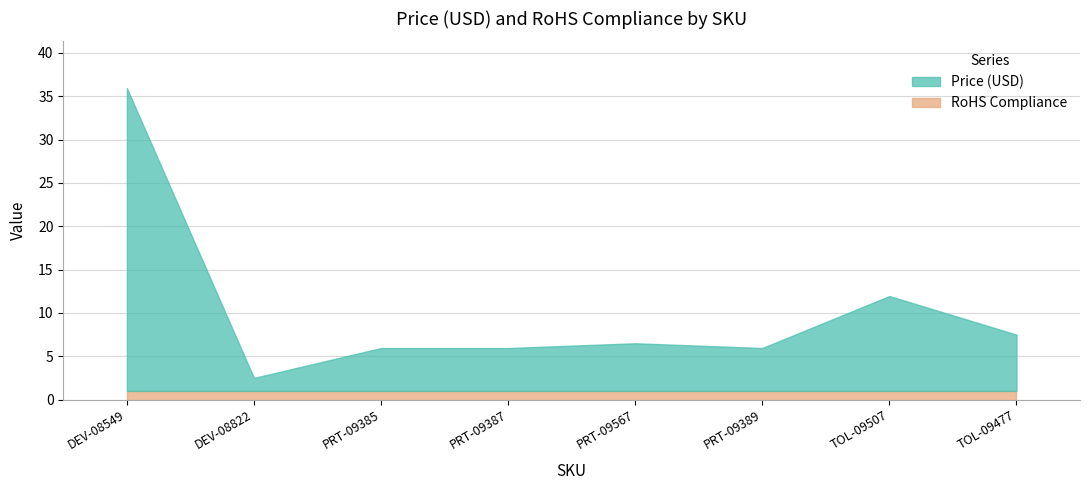

At which label is Price (USD) closest to 18?

TOL-09507